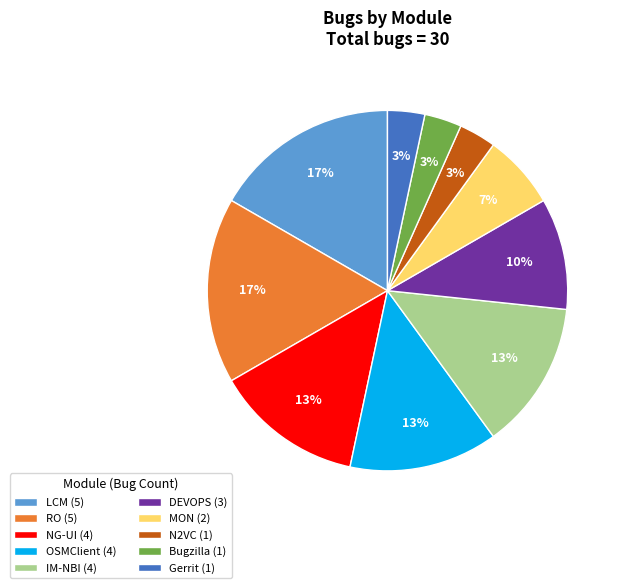

Is the sum of NG-UI (4) and OSMClient (4) greater than half?

No